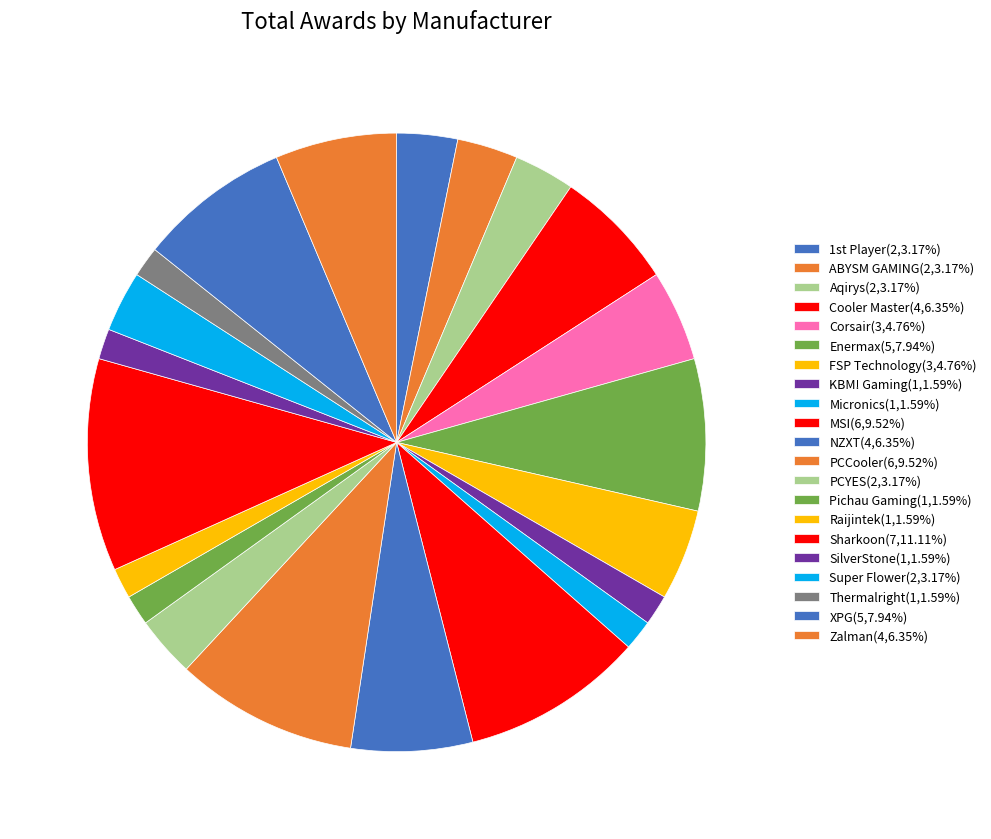

Does KBM! Gaming account for over 50% of the chart?

No